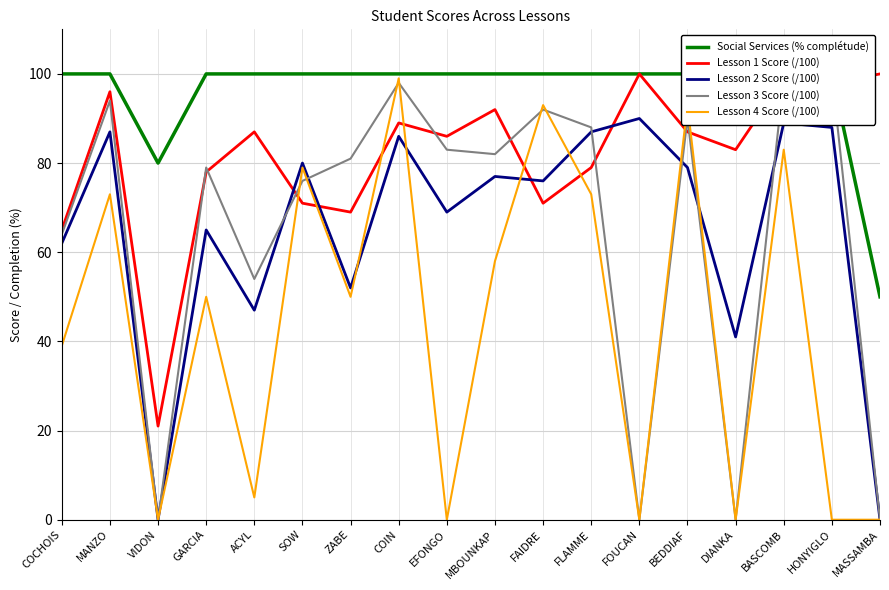

What is the label of the 4th point from the right?

DIANKA